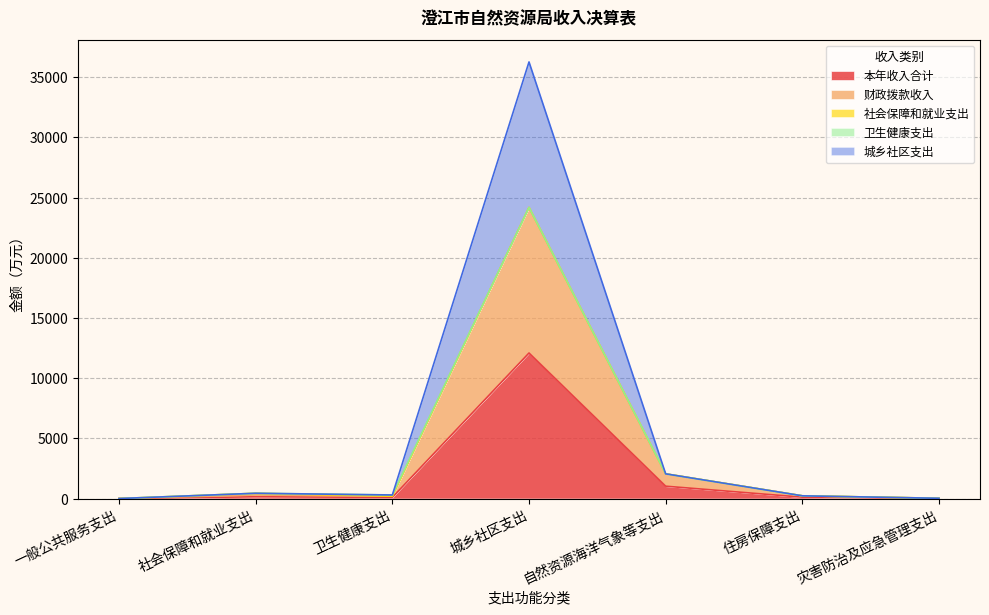

Where is the first local maximum for 财政拨款收入?

社会保障和就业支出